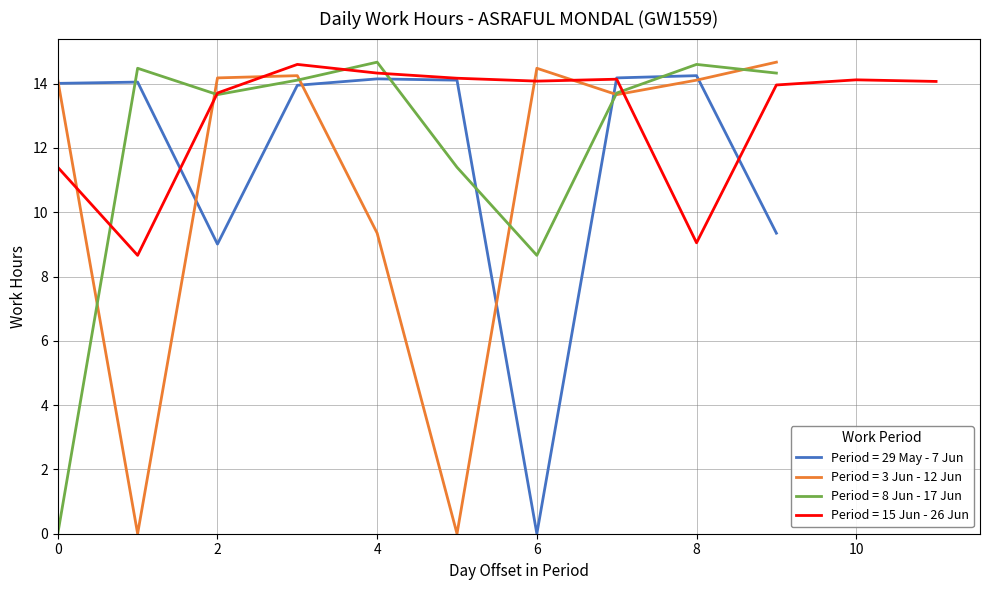

What is the highest value of the Day 9-18 series?

14.7